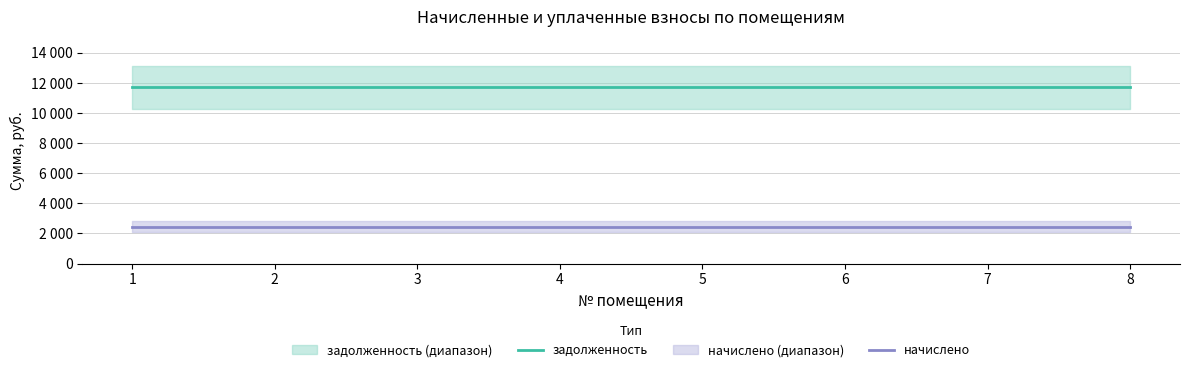

Where is задолженность nearest to the value 11694?

1